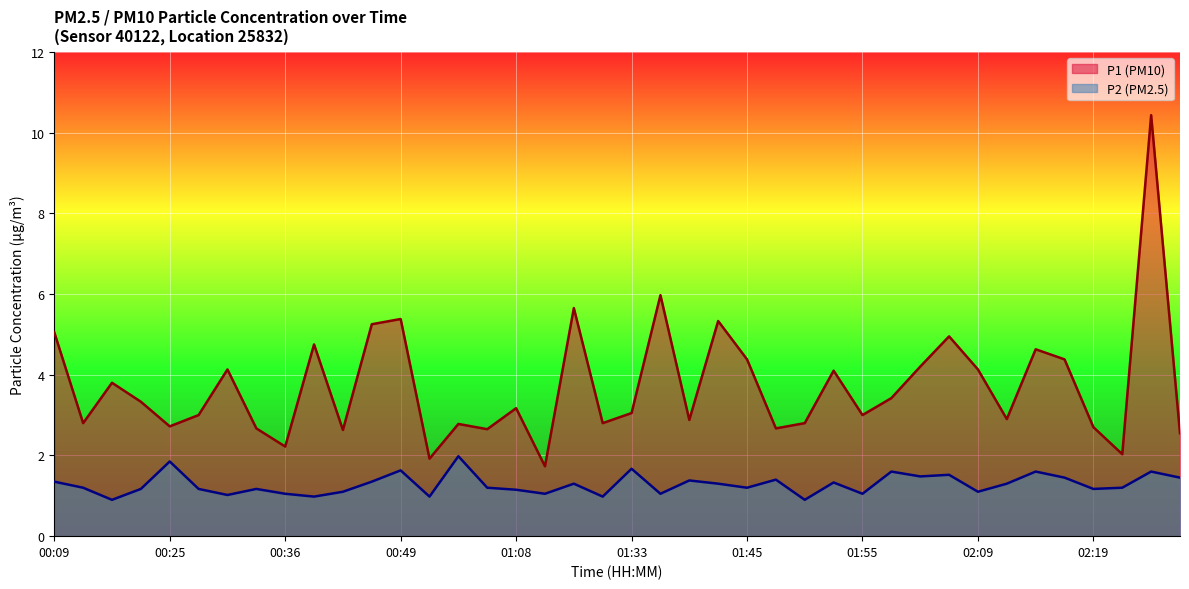

At which label does P2 first exceed 1?

00:09